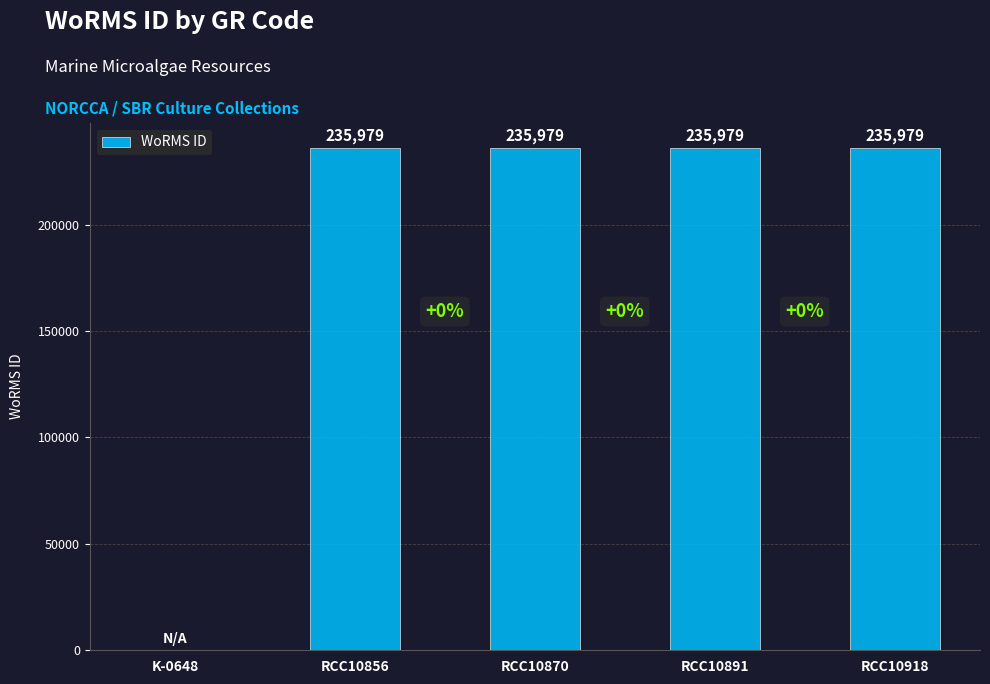

What is the maximum value shown in the chart?

235979